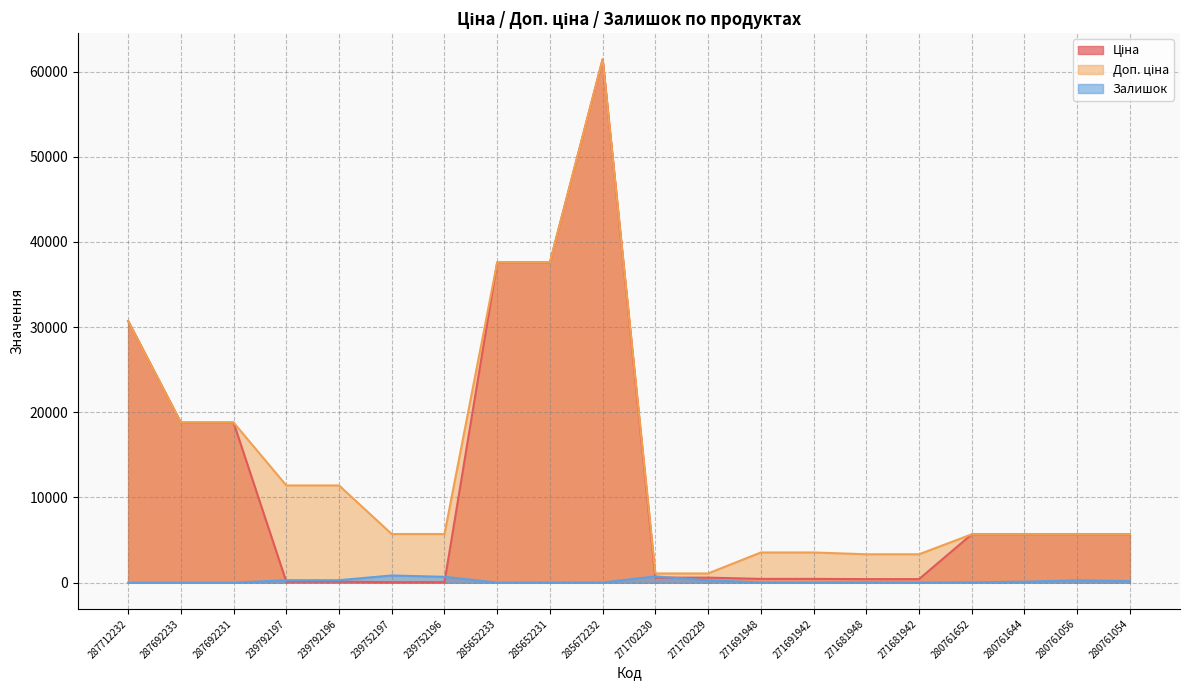

What is the minimum value for Доп. ціна?

1081.7